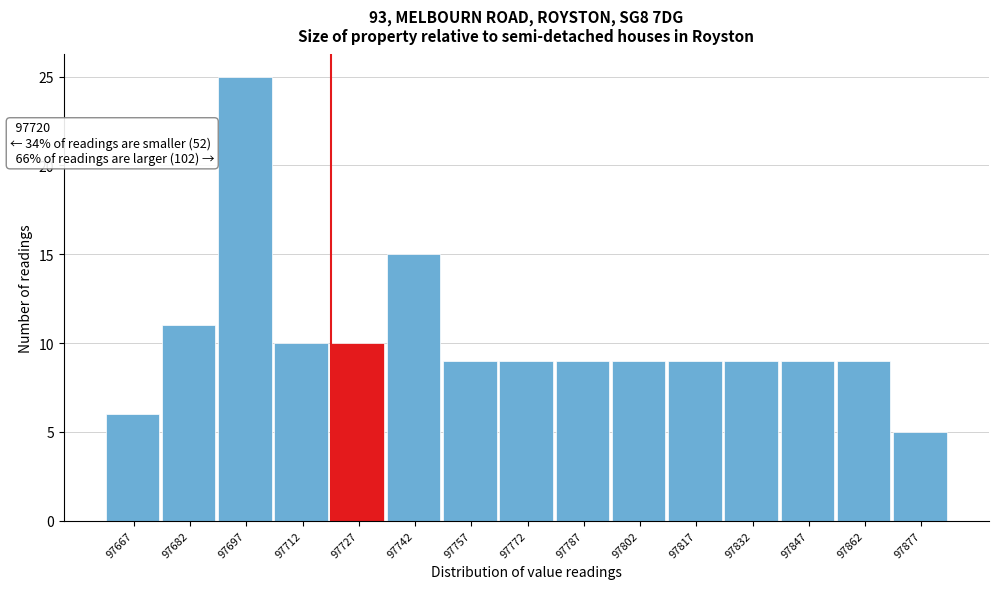

Over which range of the x-axis is the bar tallest?

97690 to 97705